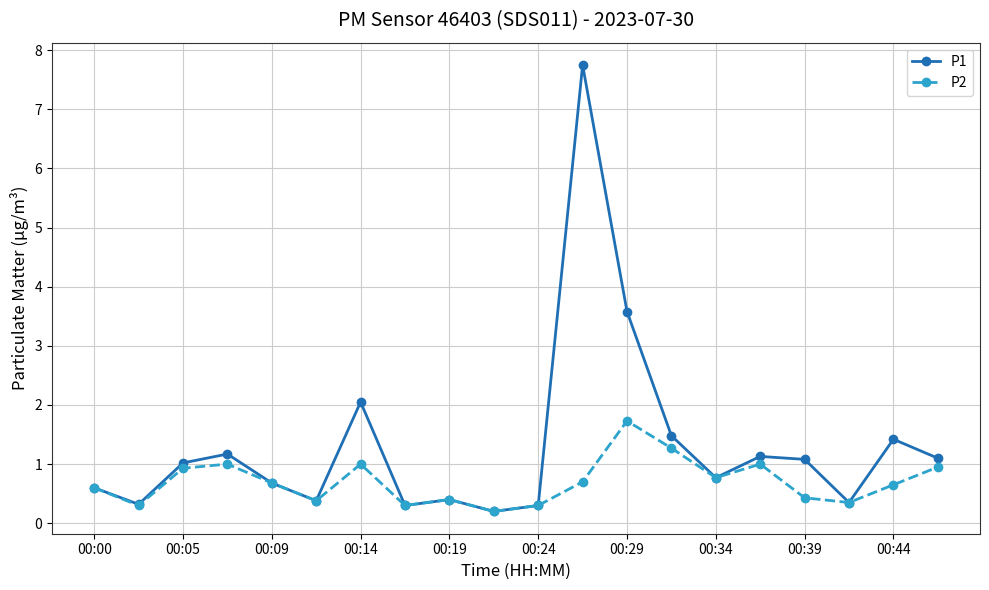

What is the highest value of the P1 series?

7.8